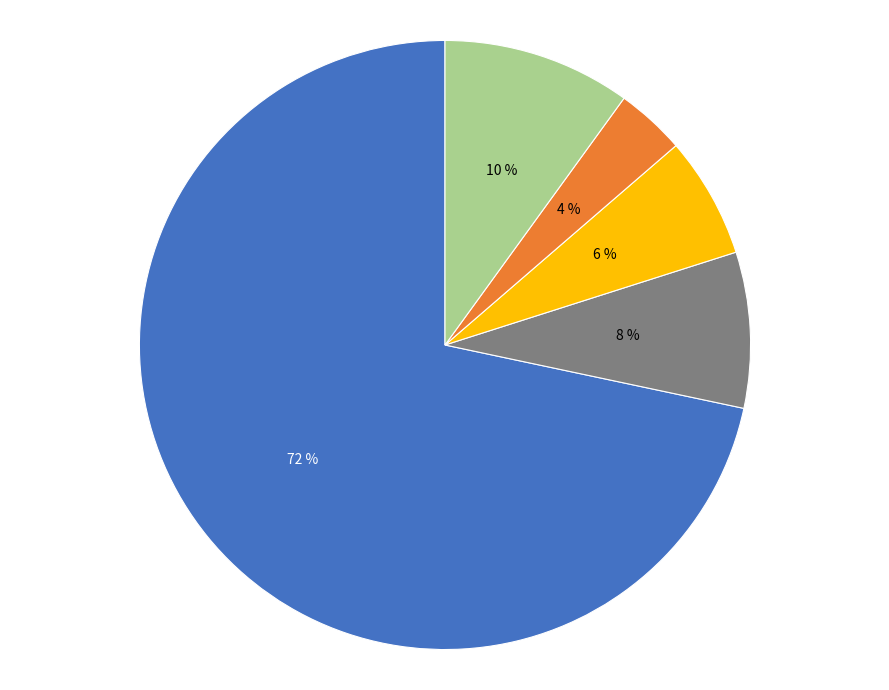

To the nearest percent, what is the average slice percentage?

20%